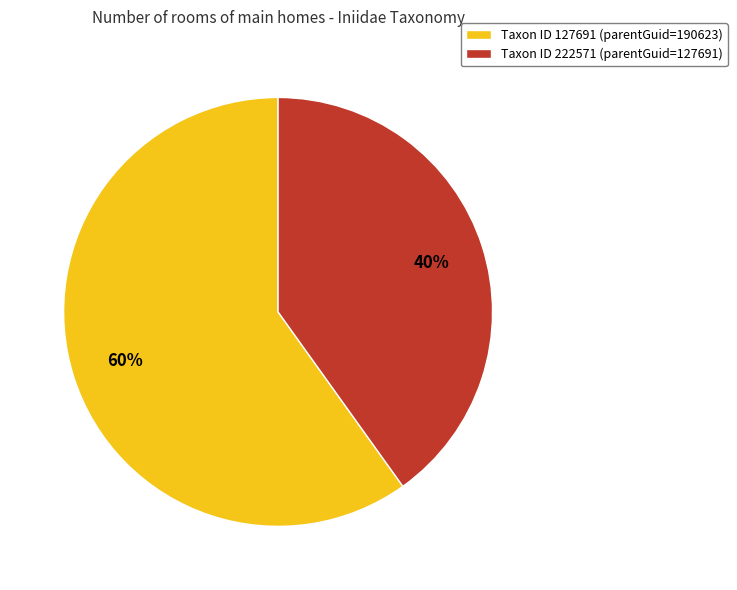

True or false: Taxon ID 222571 (parentGuid=127691) accounts for 40% of the total.

True